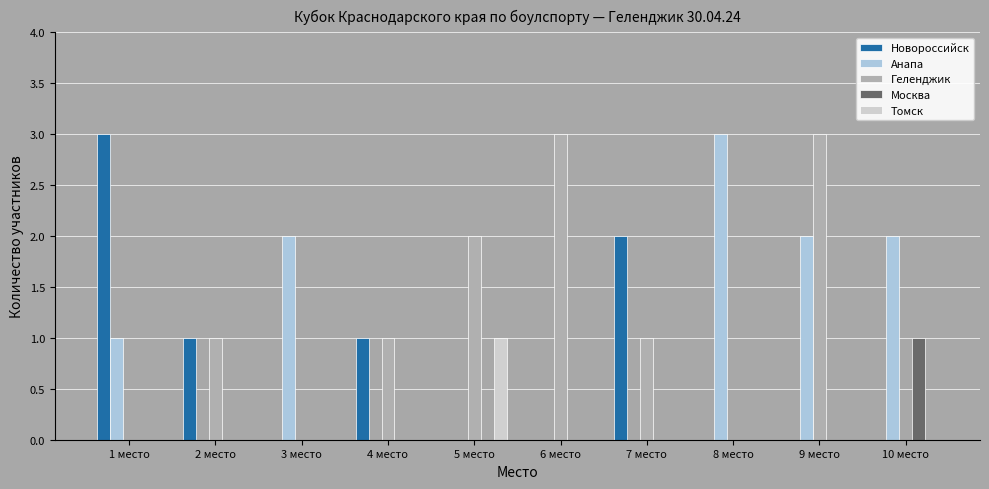

Reading left to right, extract all data points from this chart.

Новороссийск: 3	1	0	1	0	0	2	0	0	0
Анапа: 1	0	2	0	0	0	0	3	2	2
Геленджик: 0	1	0	1	2	3	1	0	3	0
Москва: 0	0	0	0	0	0	0	0	0	1
Томск: 0	0	0	0	1	0	0	0	0	0